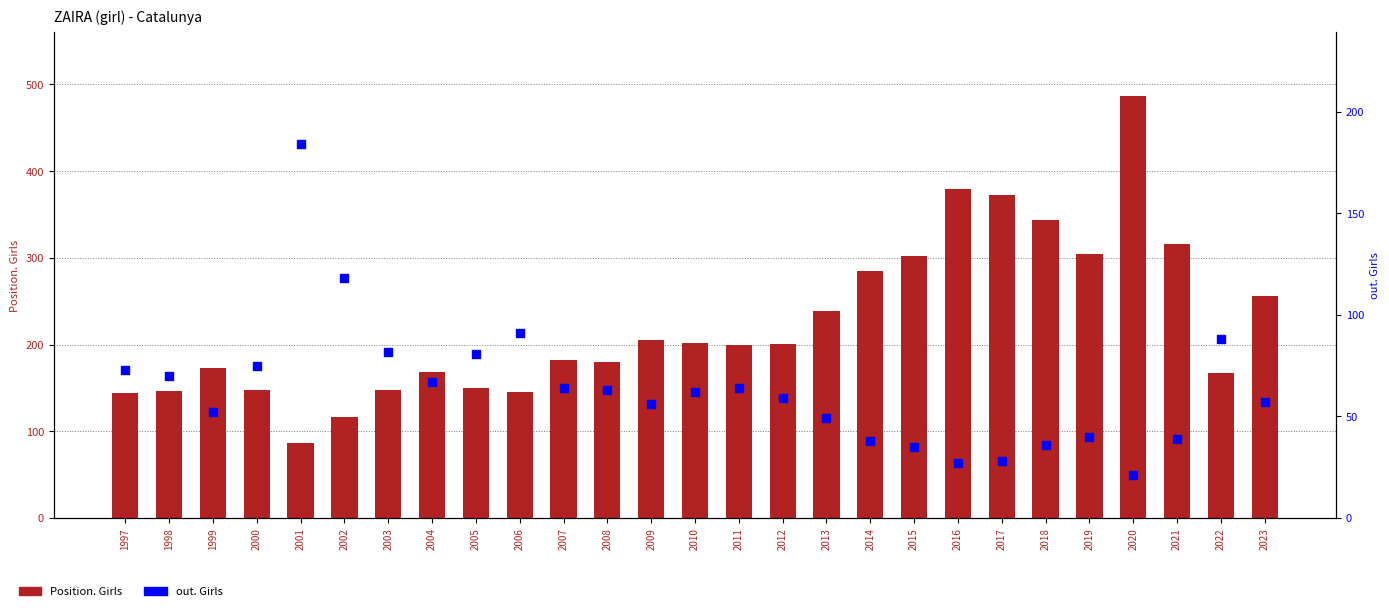

Is the value of Position. Girls at 2010 greater than the value of out. Girls at 2018?

Yes